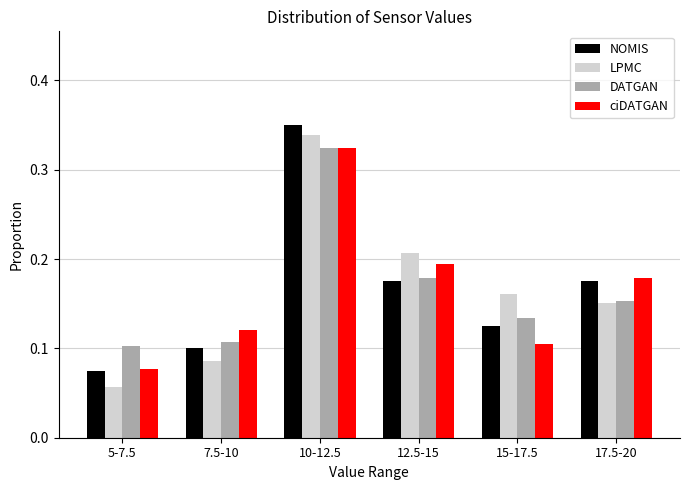

Rank the categories by ciDATGAN value from lowest to highest.

5-7.5, 15-17.5, 7.5-10, 17.5-20, 12.5-15, 10-12.5